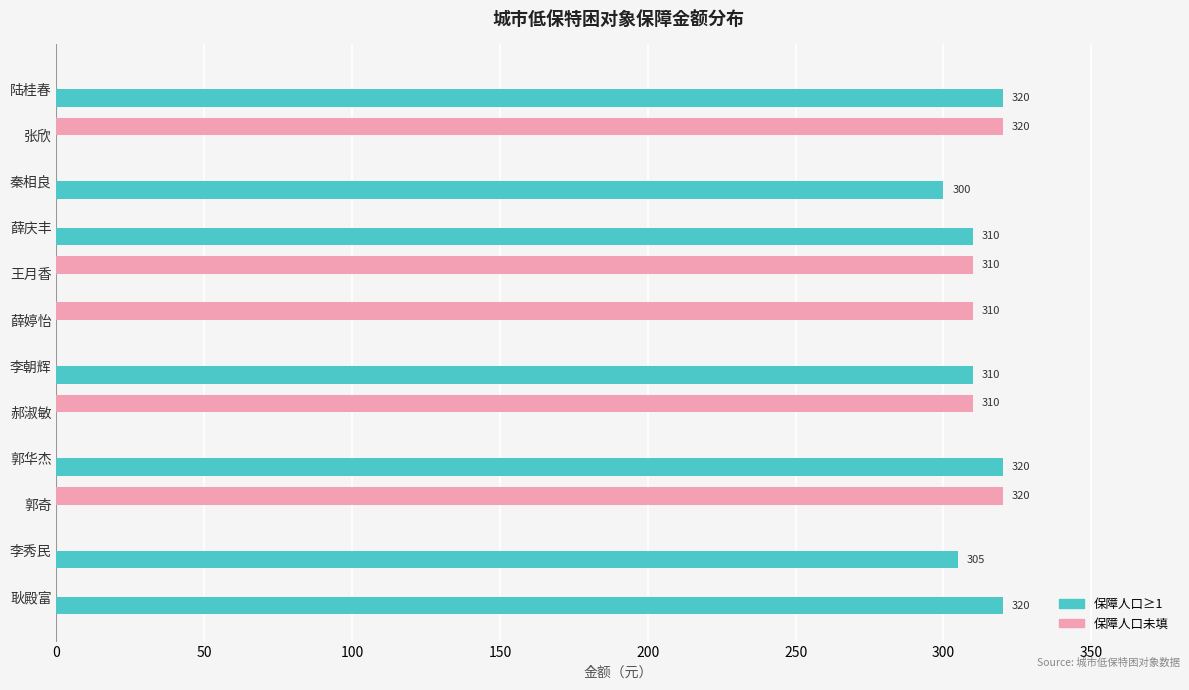

Where is 保障人口≥1 nearest to the value 160?

秦相良